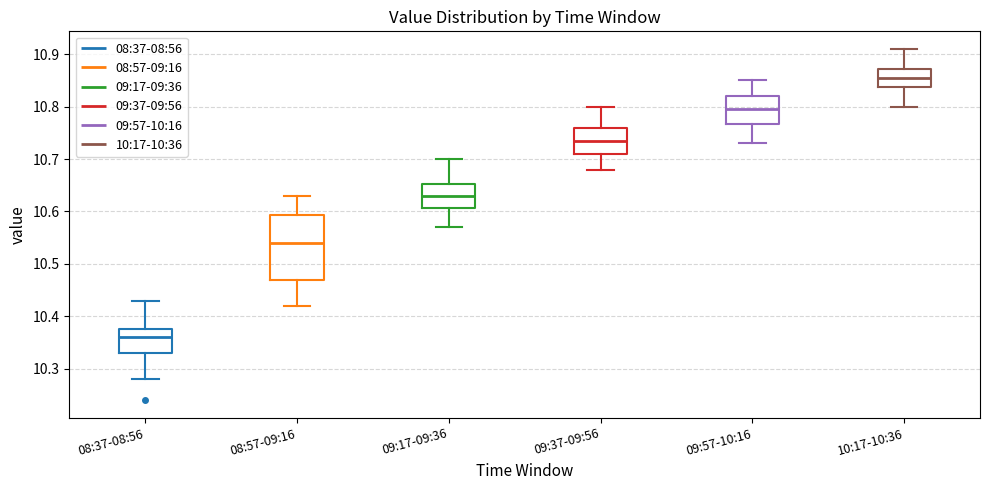

Comparing the boxes themselves (not the whiskers), which one is the tallest?

08:57-09:16